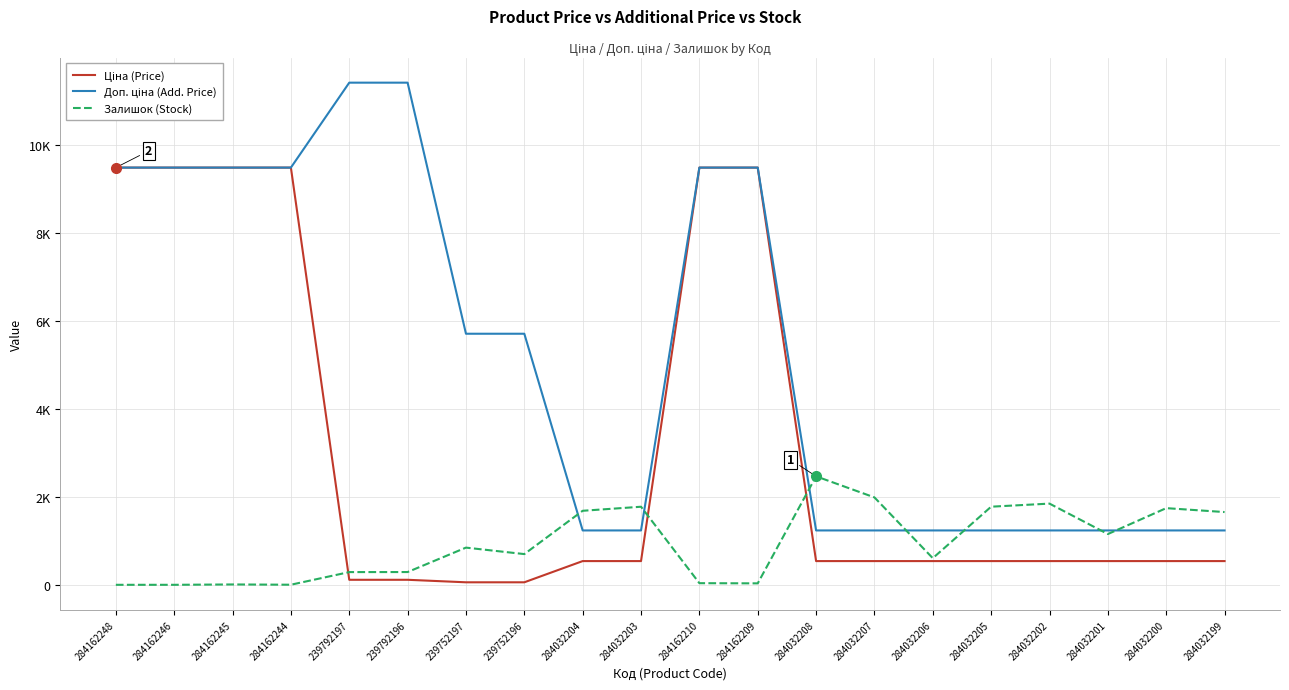

Does the chart have visible grid lines?

Yes